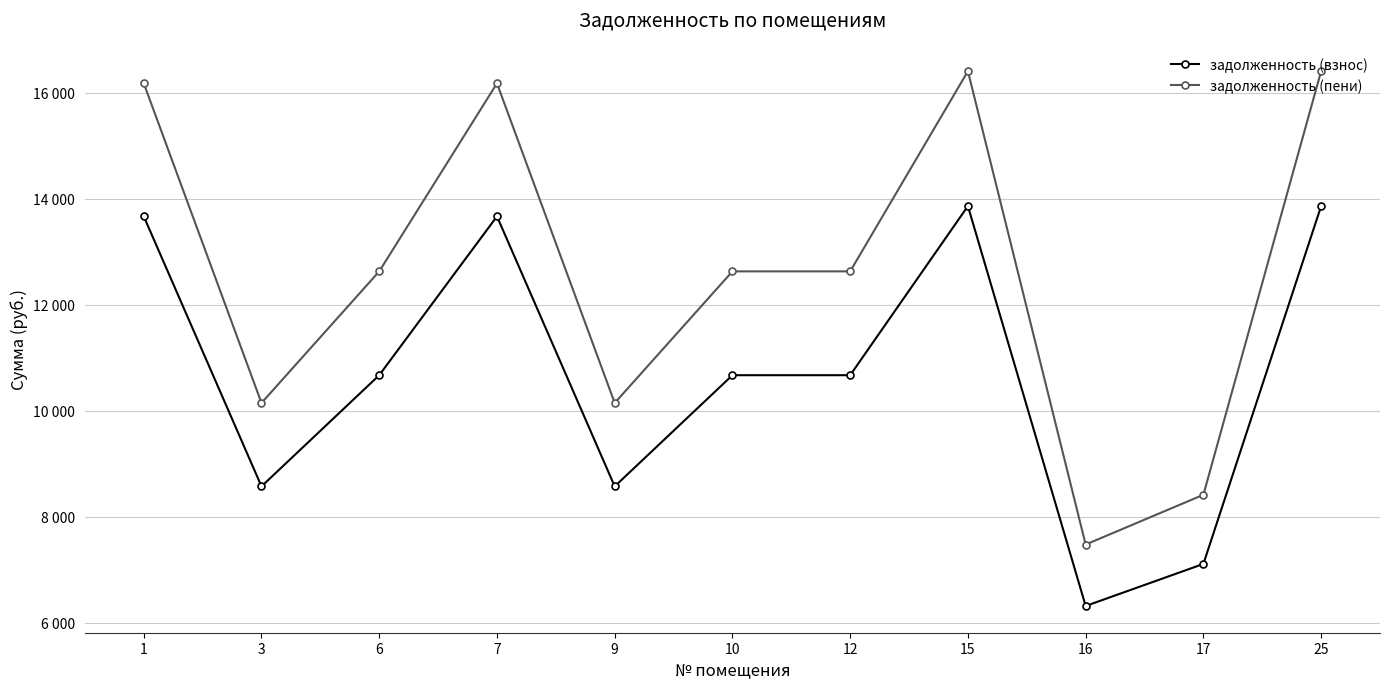

True or false: задолженность (пени) and задолженность (взнос) intersect in this chart.

False